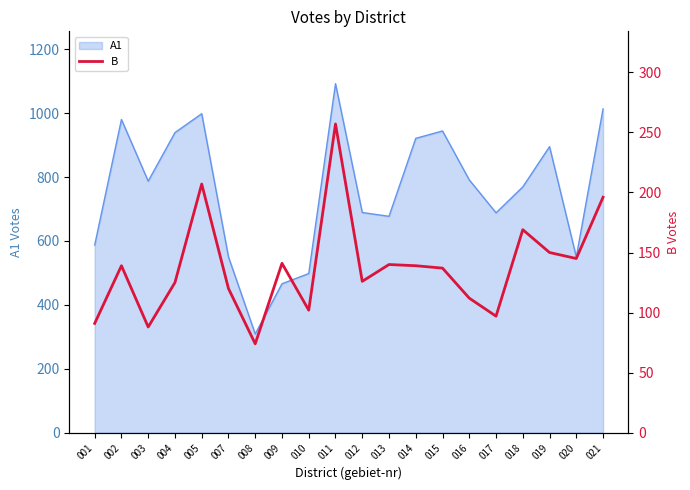

The value of A1 at 002 is 1412. True or false?

False